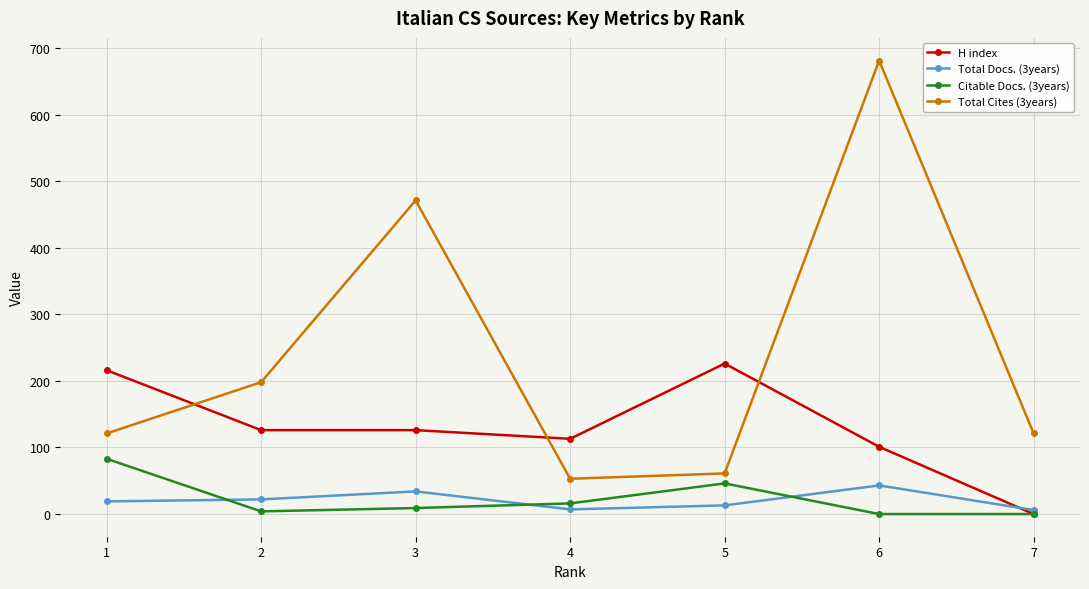

What is the difference between the maximum and second lowest values in the Citable Docs. (3years) series?

83